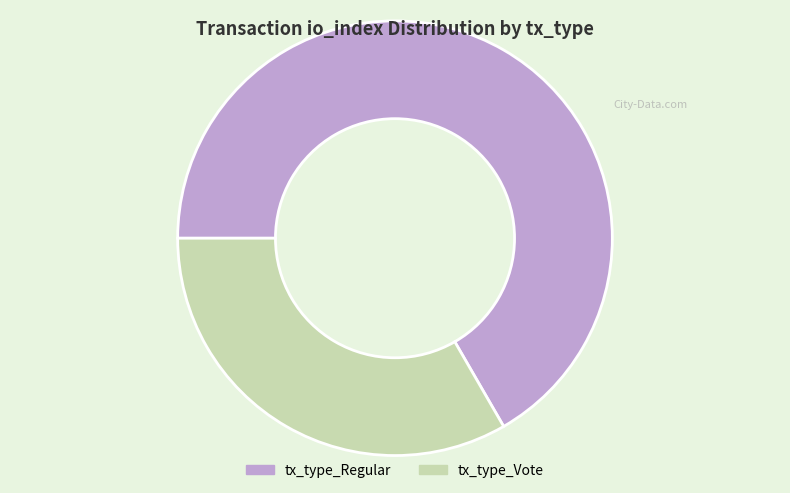

How many segments does this pie chart have?

2